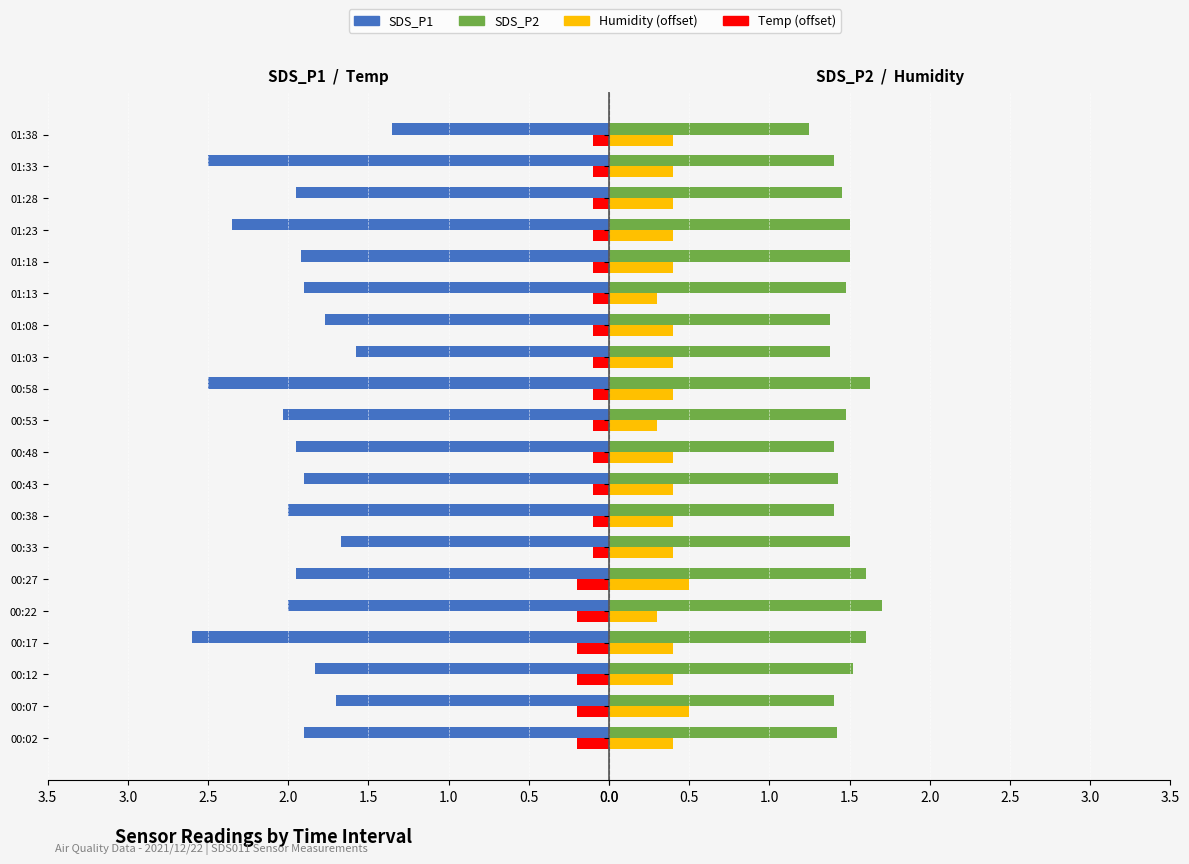

Is it true that SDS_P2 equals 1.4 at 00:48?

True